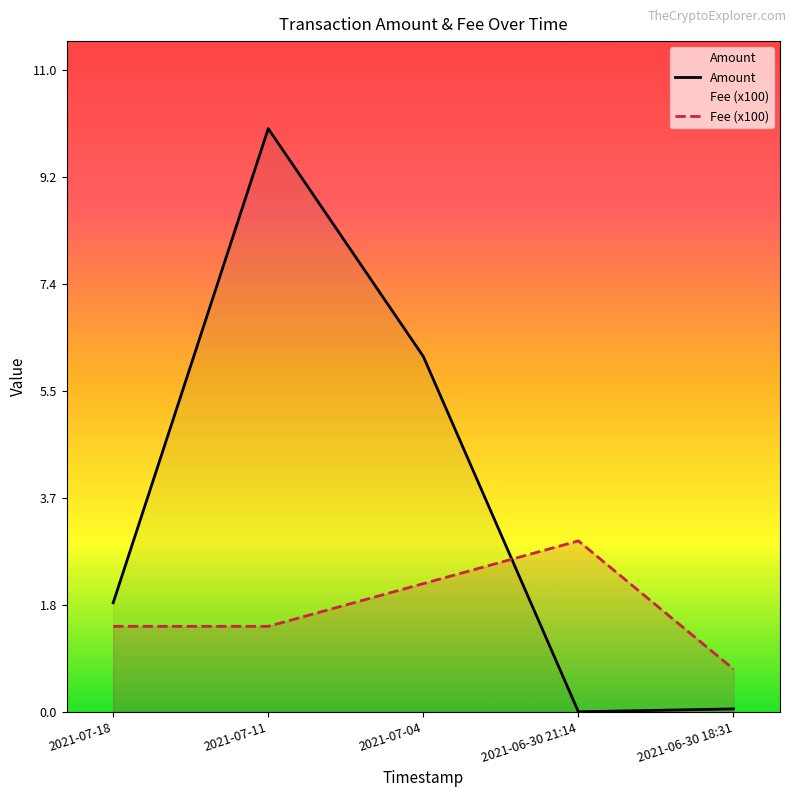

Reading right to left, transcribe all the data shown in this chart.

Amount: 0.1	0.0	6.1	10.0	1.9
Fee (x100): 0.7	2.9	2.2	1.5	1.5